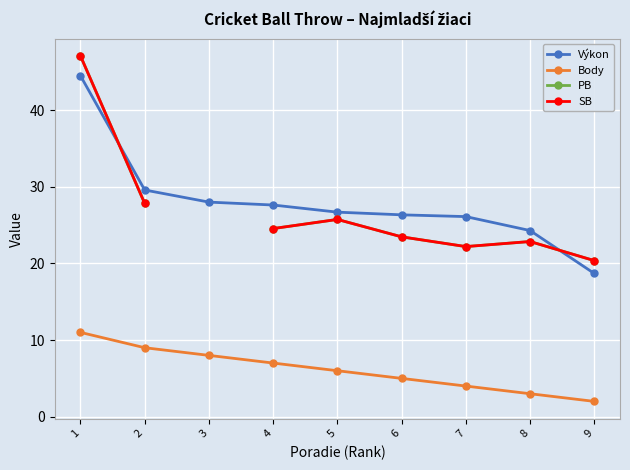

What is the maximum value for Výkon?

44.5